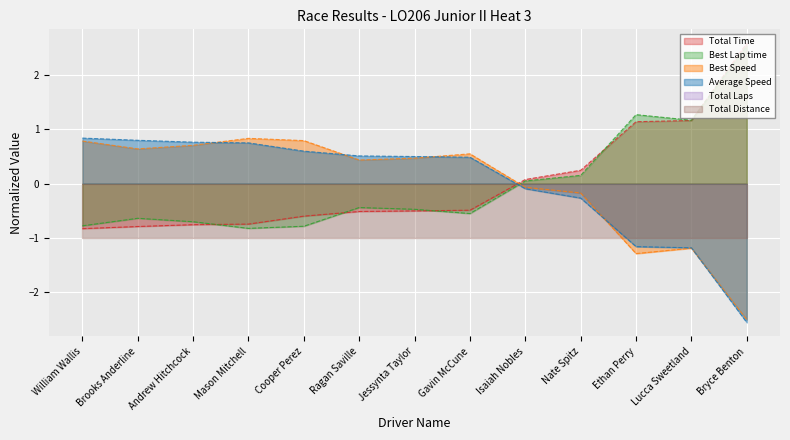

What is the label of the 6th point from the left?

Ragan Saville